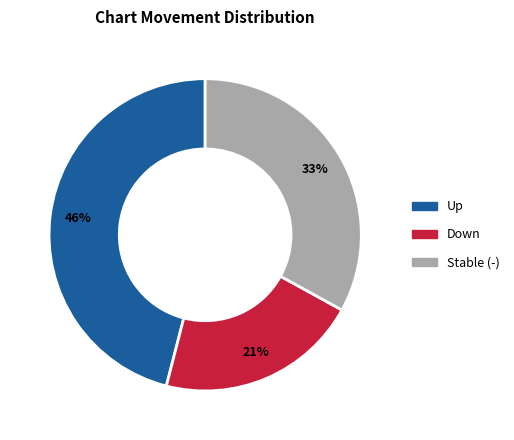

Is there a majority slice in this chart?

No